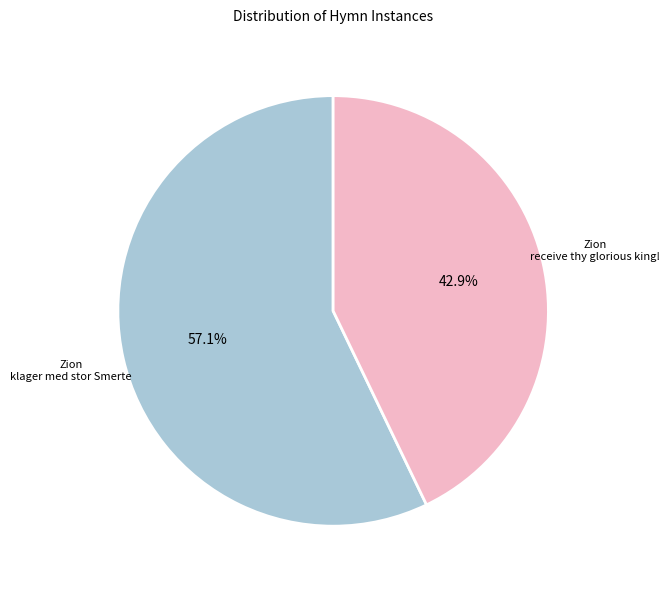

Is there any slice that represents more than half of the pie?

Yes